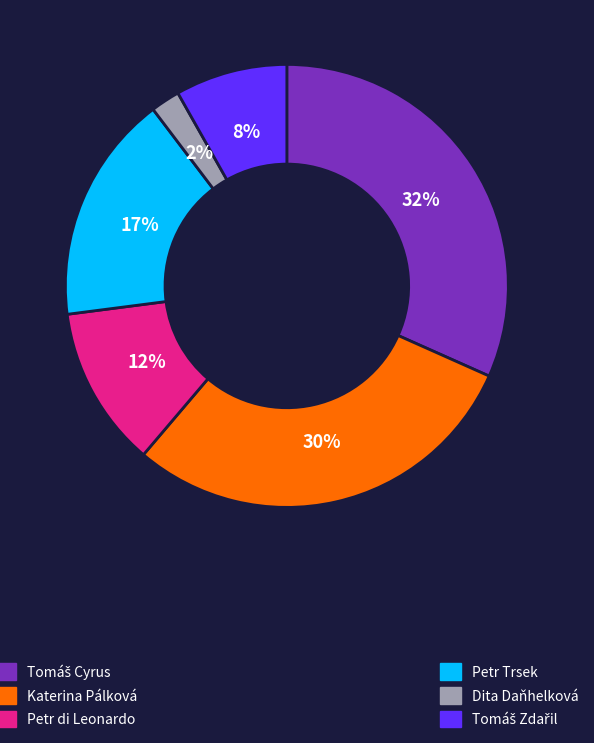

Is there any slice that represents more than half of the pie?

No